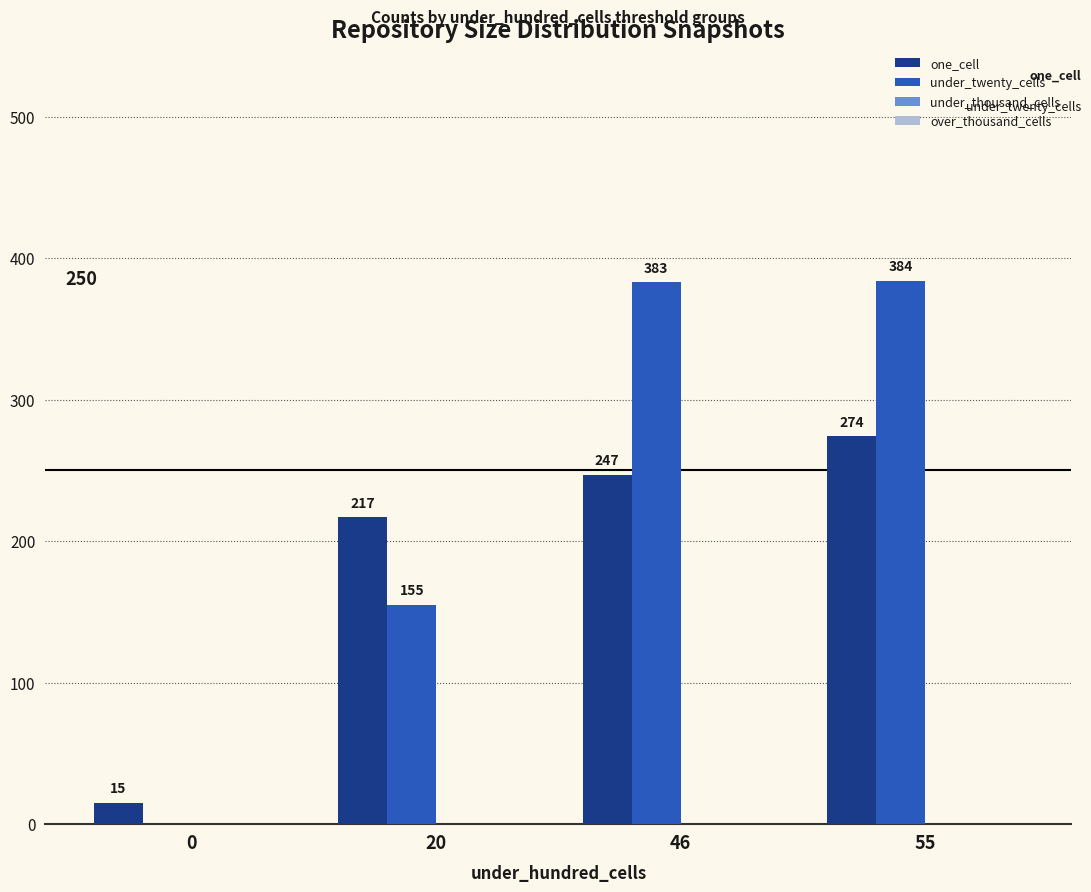

Are the bars grouped side by side (vs. stacked)?

Yes